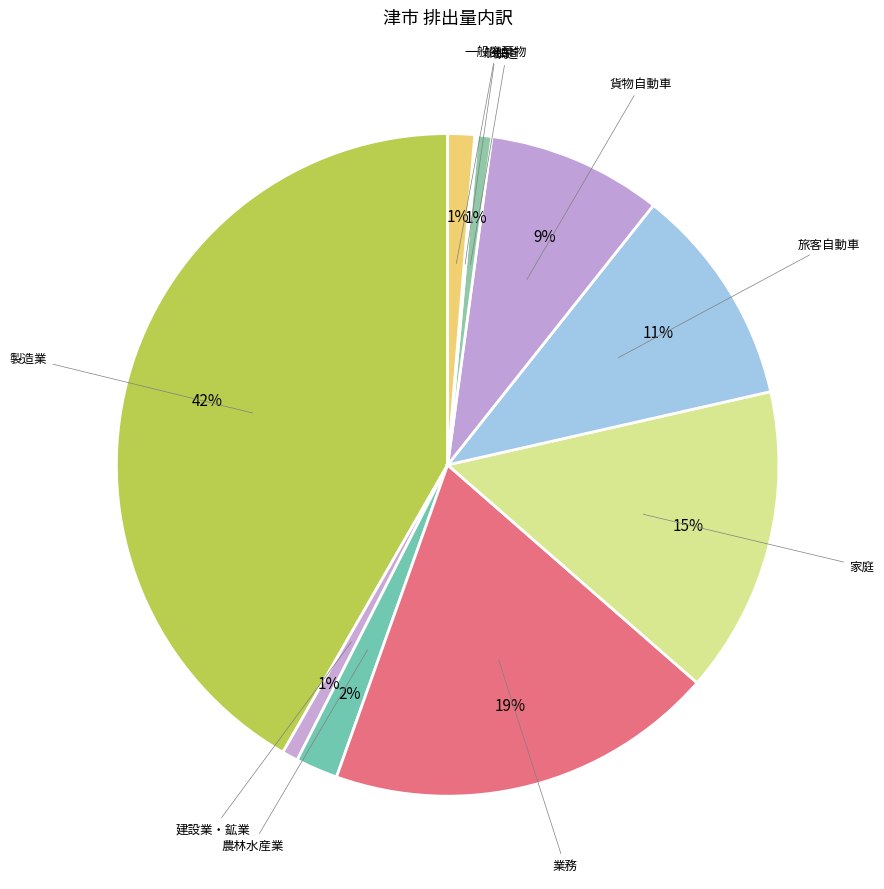

To the nearest percent, what is the average slice percentage?

10%